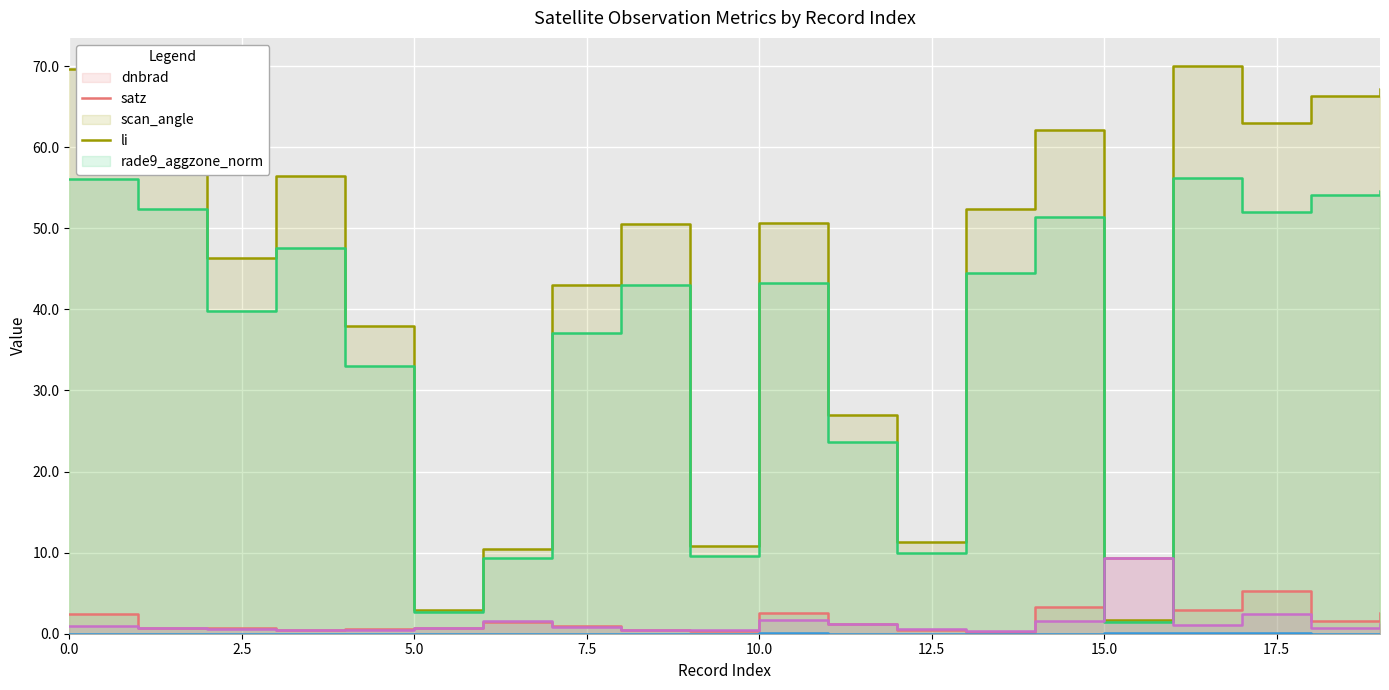

Which series has the largest total across all categories?

satz